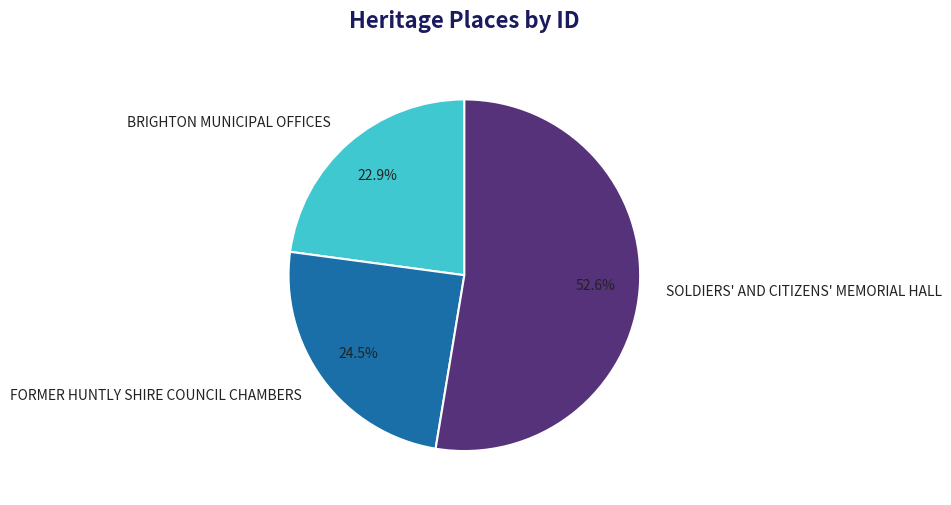

How many slices are in this pie chart?

3